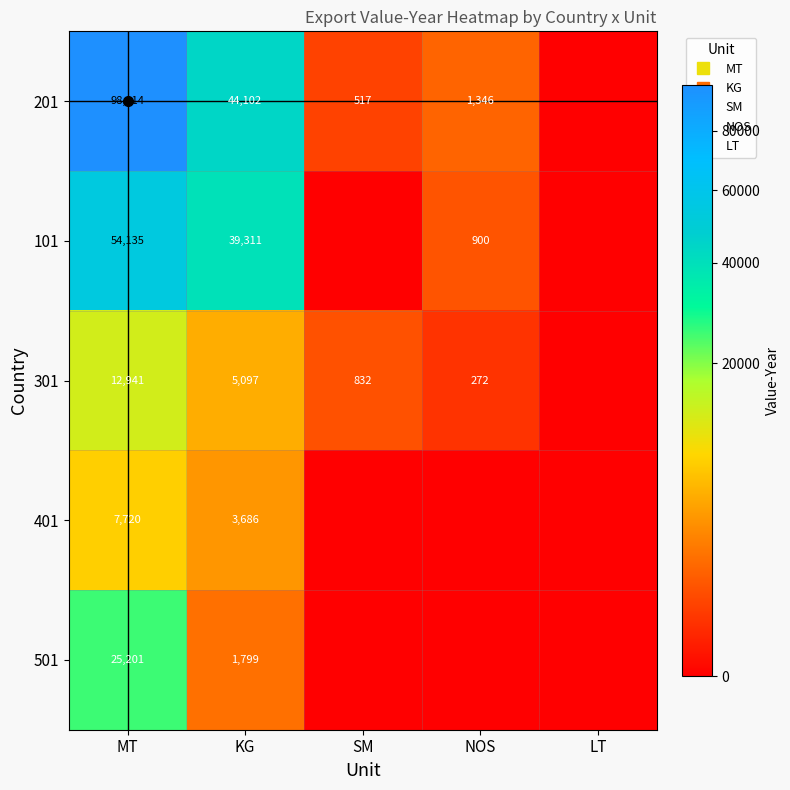

At which category is the sum across all series the highest?

MT